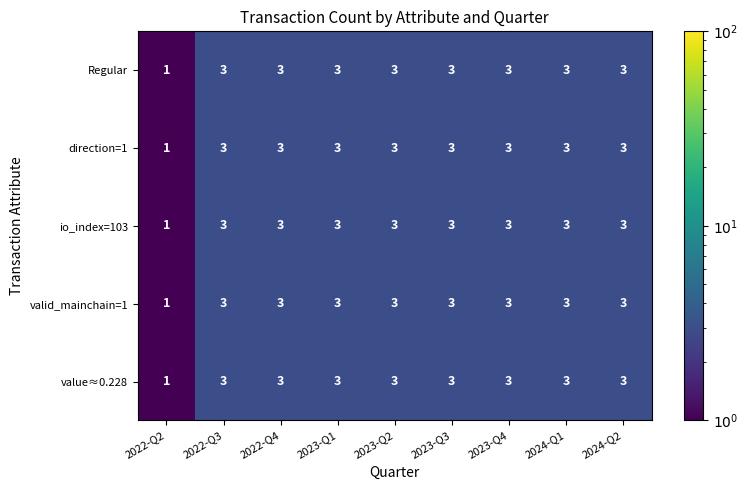

What is the total value across all series at 2023-Q1?

15